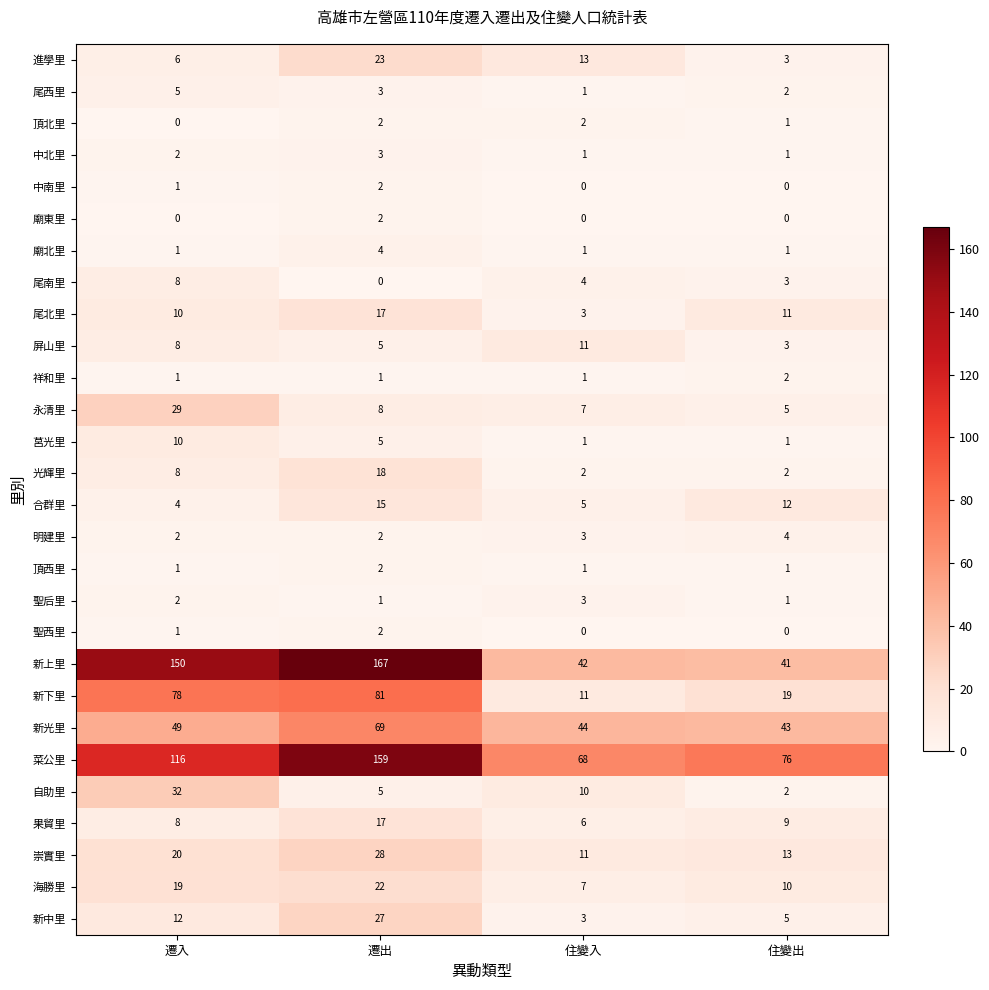

Which category has the highest value across all series?

遷出